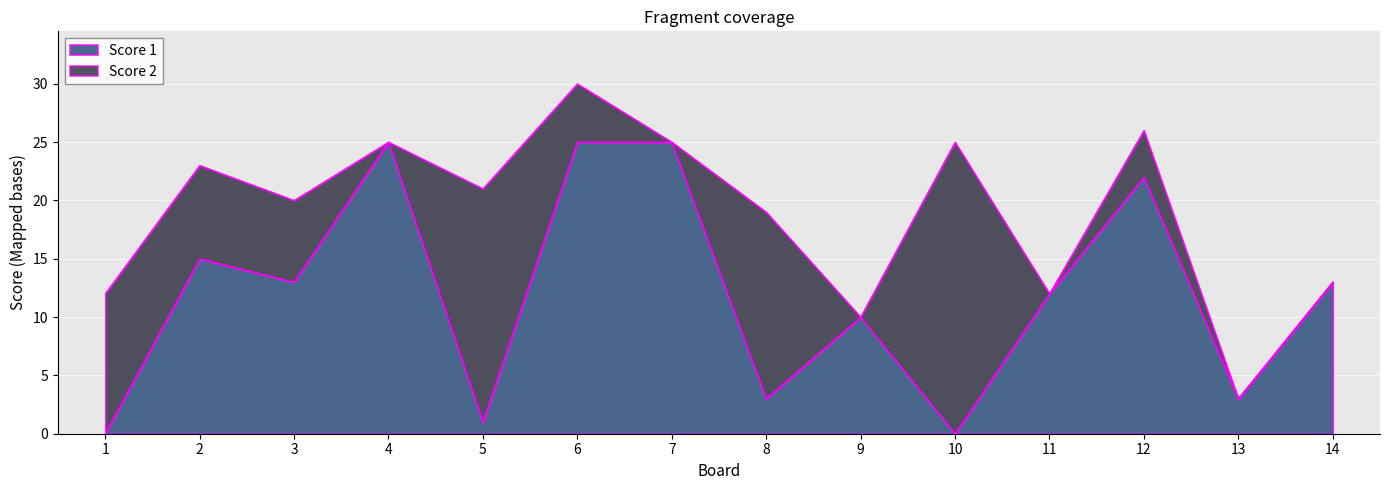

How many points are higher than both their immediate neighbors (excluding endpoints)?

4